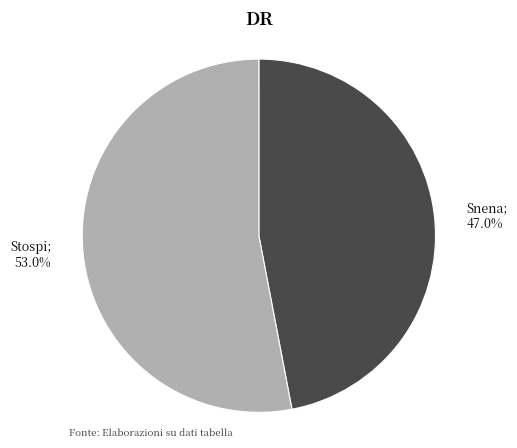

How many segments does this pie chart have?

2